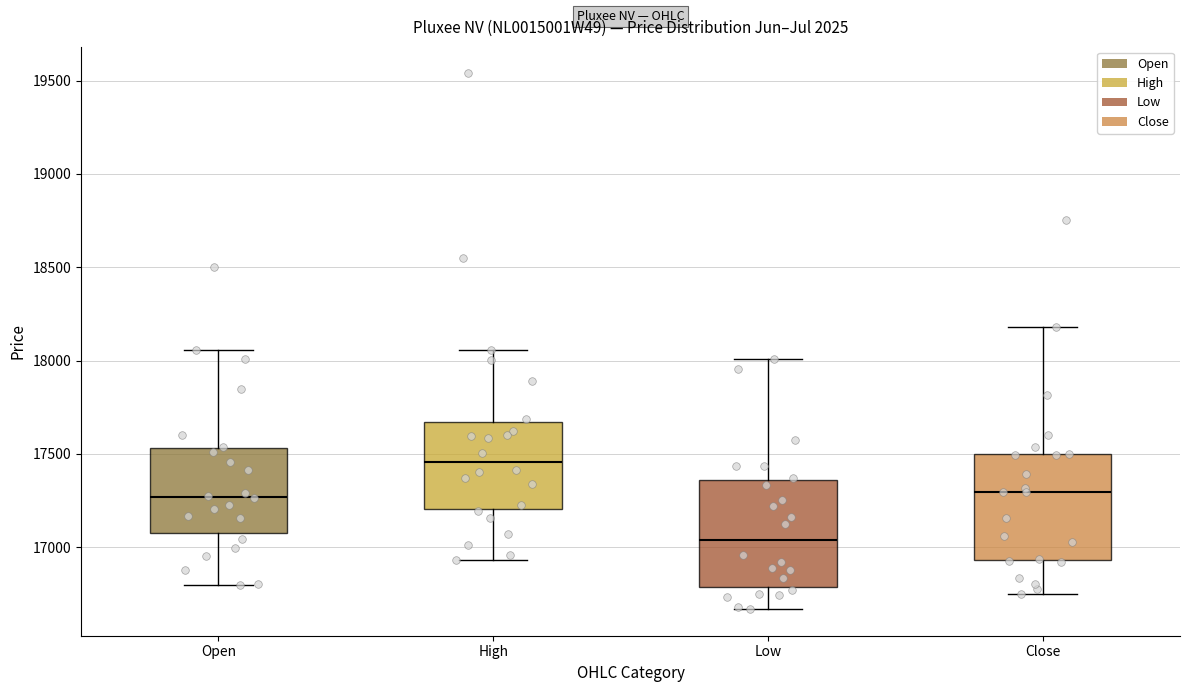

Which box's median line is the highest?

High